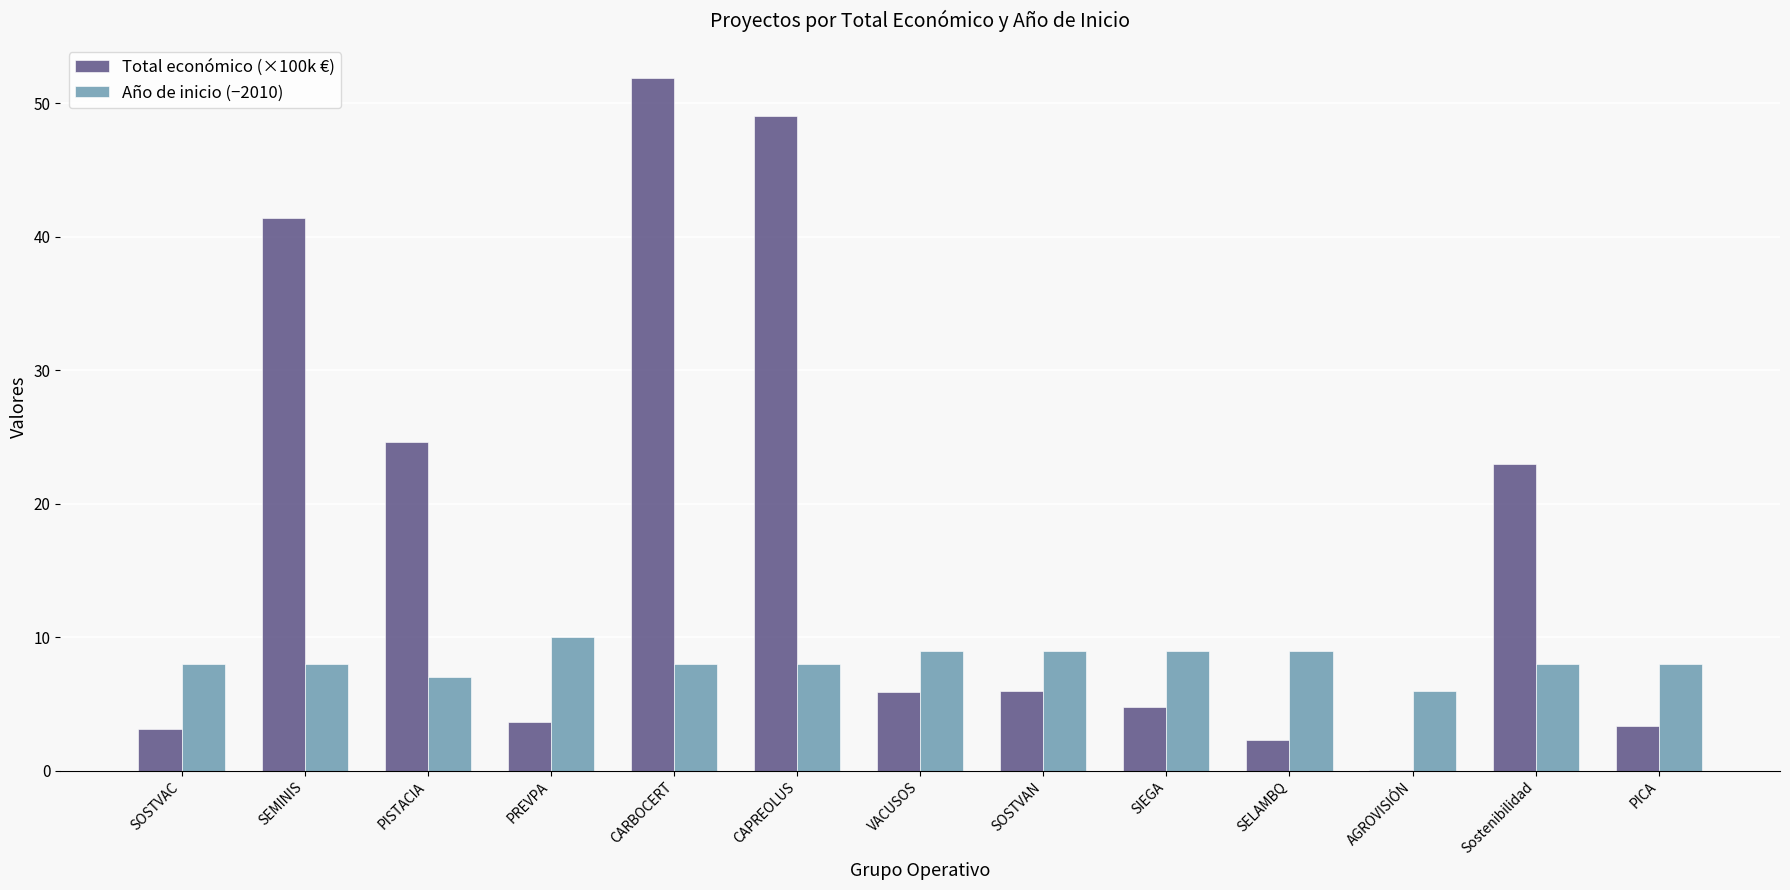

What is the total value across all series at SELAMBQ?

11.3